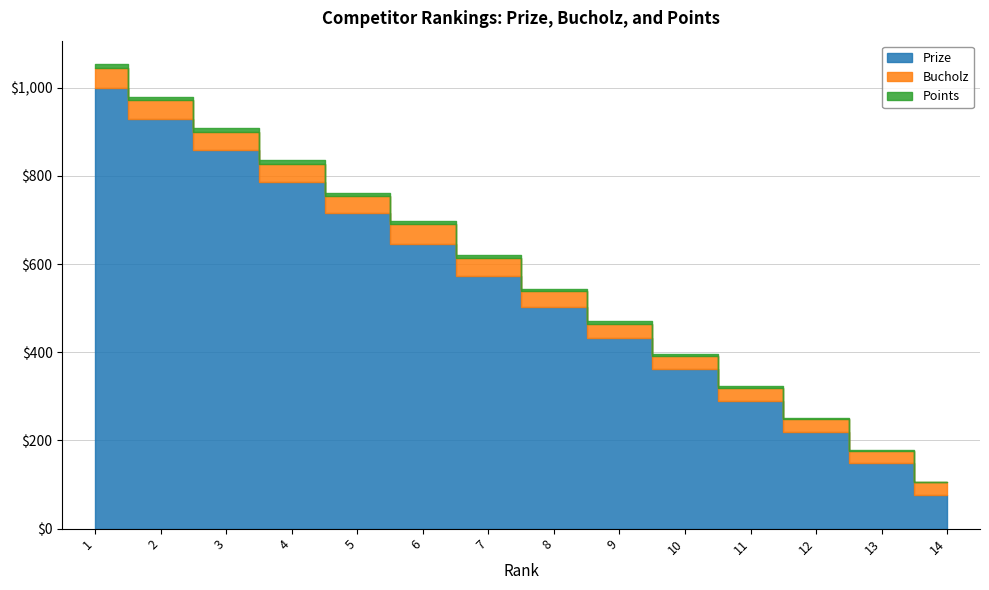

At how many categories does at least one series exceed 788?

3